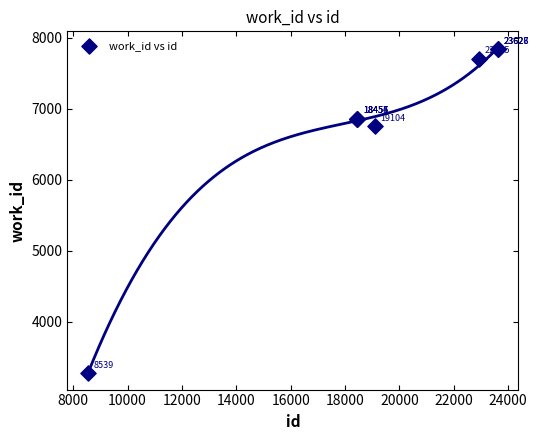

What Y value in the scatter plot is closest to 5557?

6753